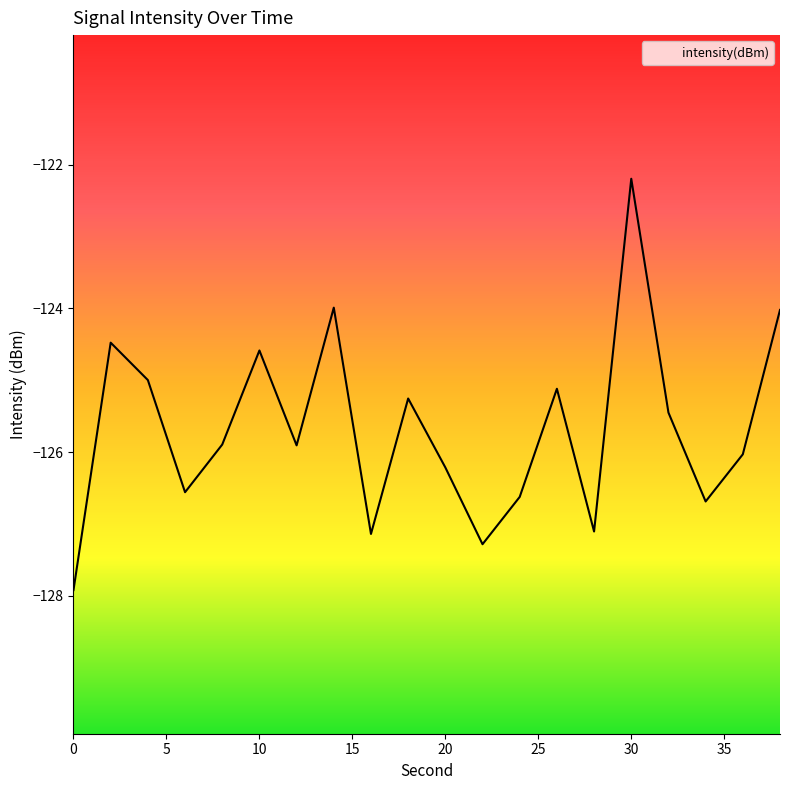

How many data points are above -125?

6